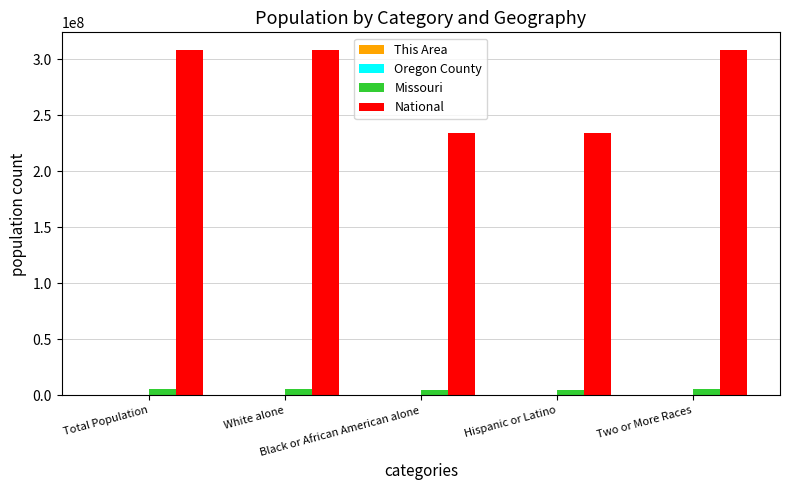

Which series has the largest total across all categories?

National